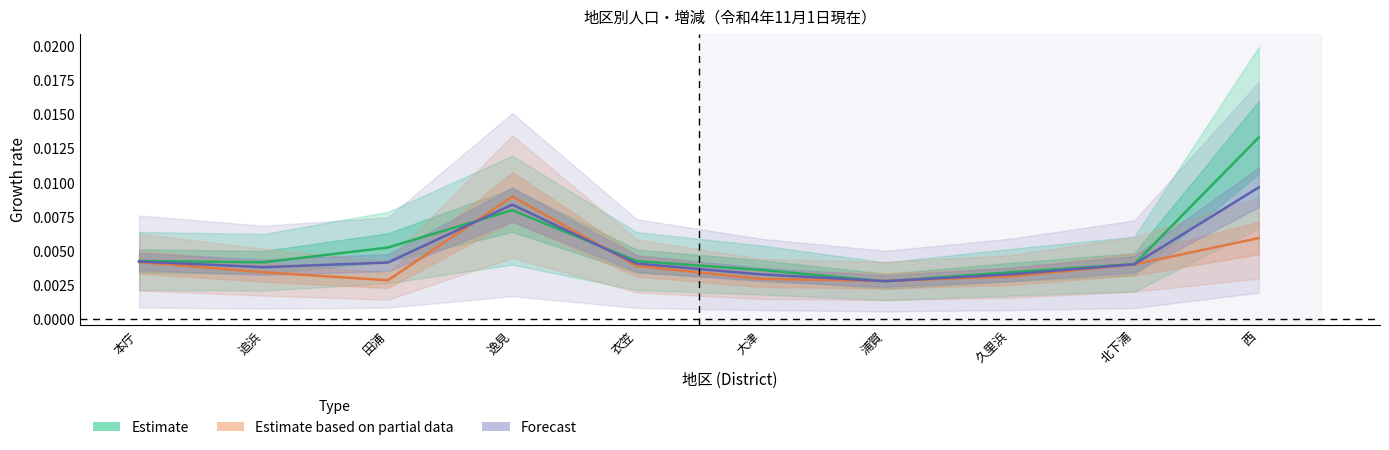

The Forecast series shows 0.0 at 衣笠. True or false?

False